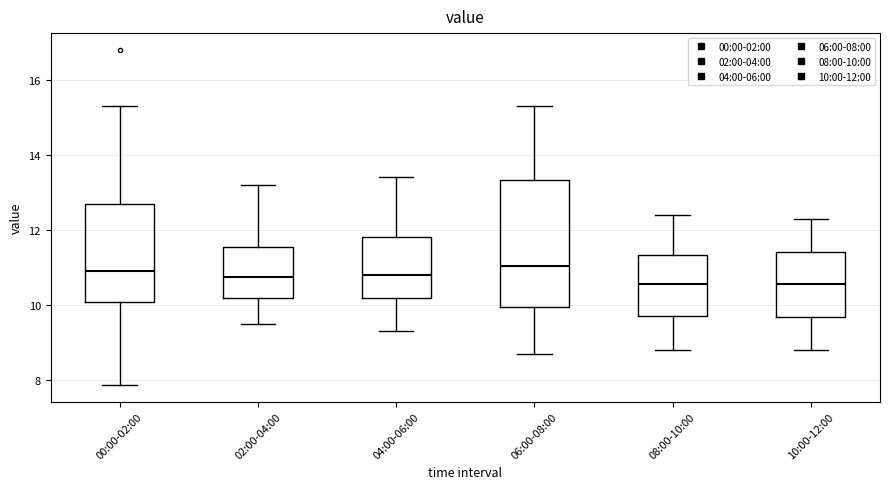

Reading left to right, read every box against the y-axis: the position of its median line, the range the box covers, and the ends of its whiskers. The values are not printed on the chart, so give them approximately, as read against the axis.

00:00-02:00: median 11.0, box 10.0 to 12.8, whiskers 7.8 to 15.4
02:00-04:00: median 10.8, box 10.2 to 11.6, whiskers 9.6 to 13.2
04:00-06:00: median 10.8, box 10.2 to 11.8, whiskers 9.4 to 13.4
06:00-08:00: median 11.0, box 10.0 to 13.4, whiskers 8.8 to 15.4
08:00-10:00: median 10.6, box 9.8 to 11.4, whiskers 8.8 to 12.4
10:00-12:00: median 10.6, box 9.6 to 11.4, whiskers 8.8 to 12.4